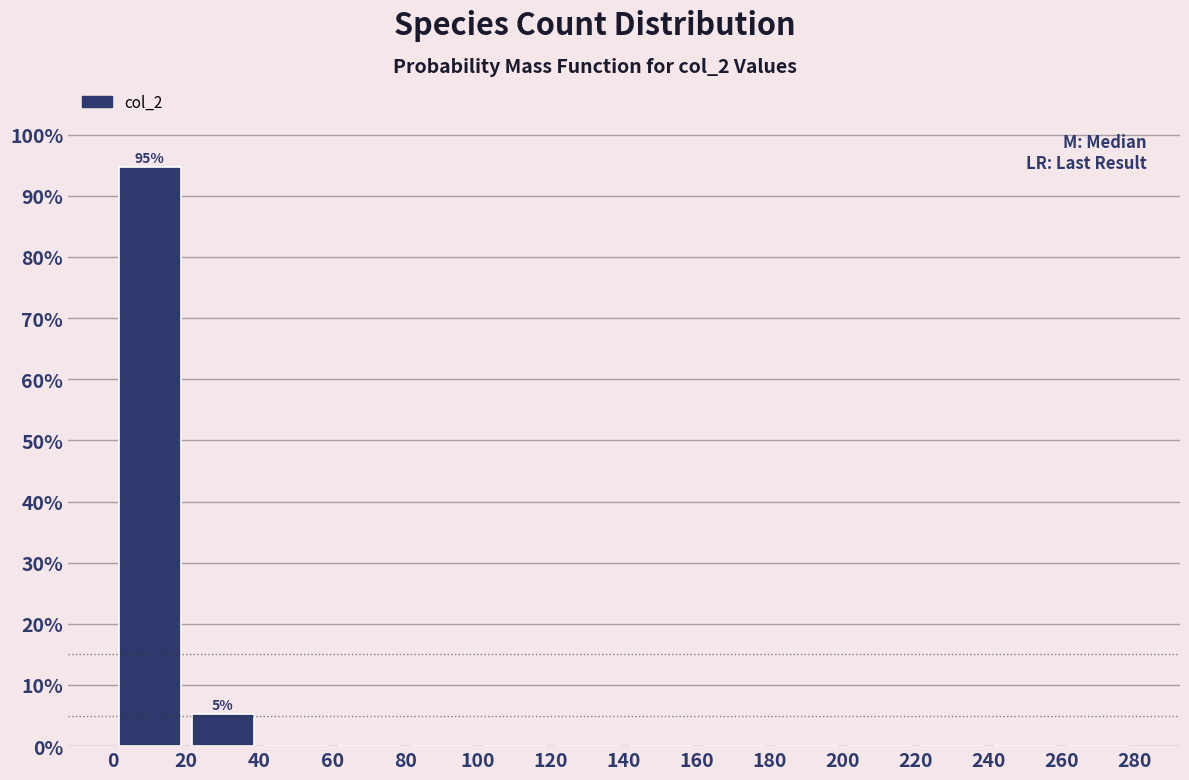

Which range on the x-axis has the tallest bar?

0 to 20